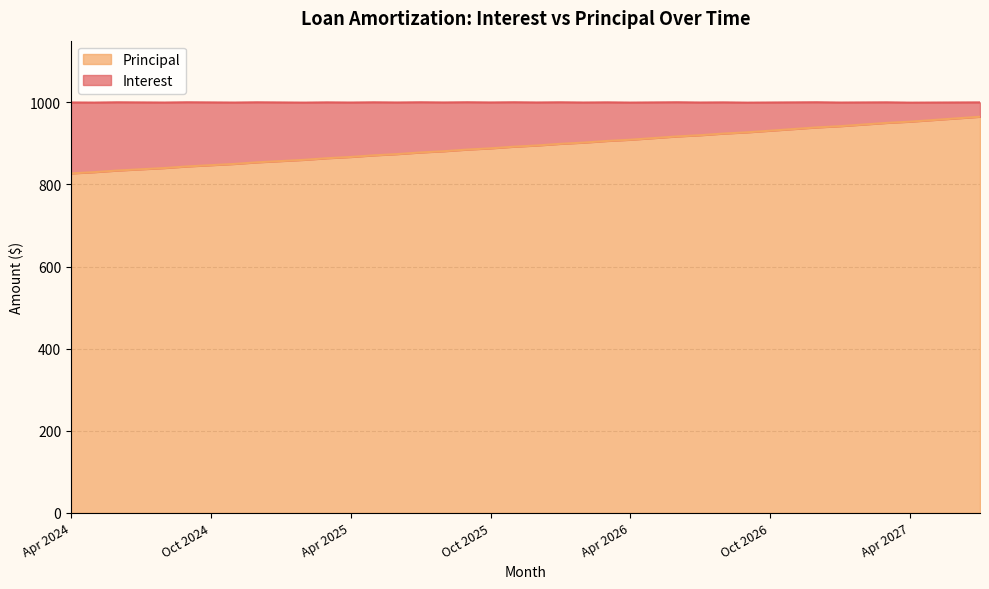

Reading left to right, transcribe all the data shown in this chart.

827	830	834	837	840	844	847	850	854	857	860	864	867	871	874	878	881	885	888	892	895	899	902	906	909	913	917	920	924	927	931	935	939	942	946	950	953	957	961	965